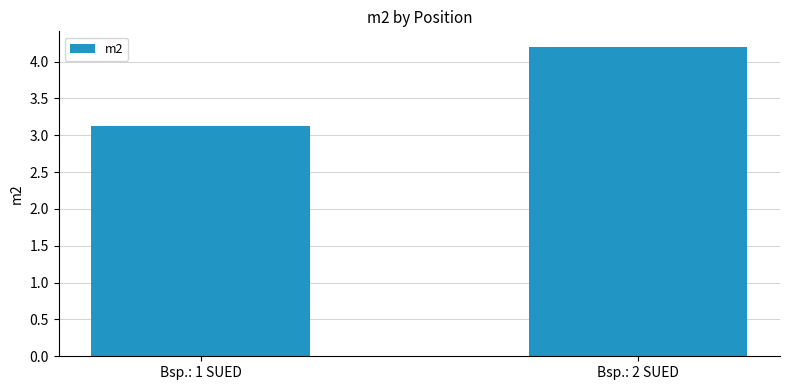

List the labels in order of value, largest first.

Bsp.: 2 SUED, Bsp.: 1 SUED